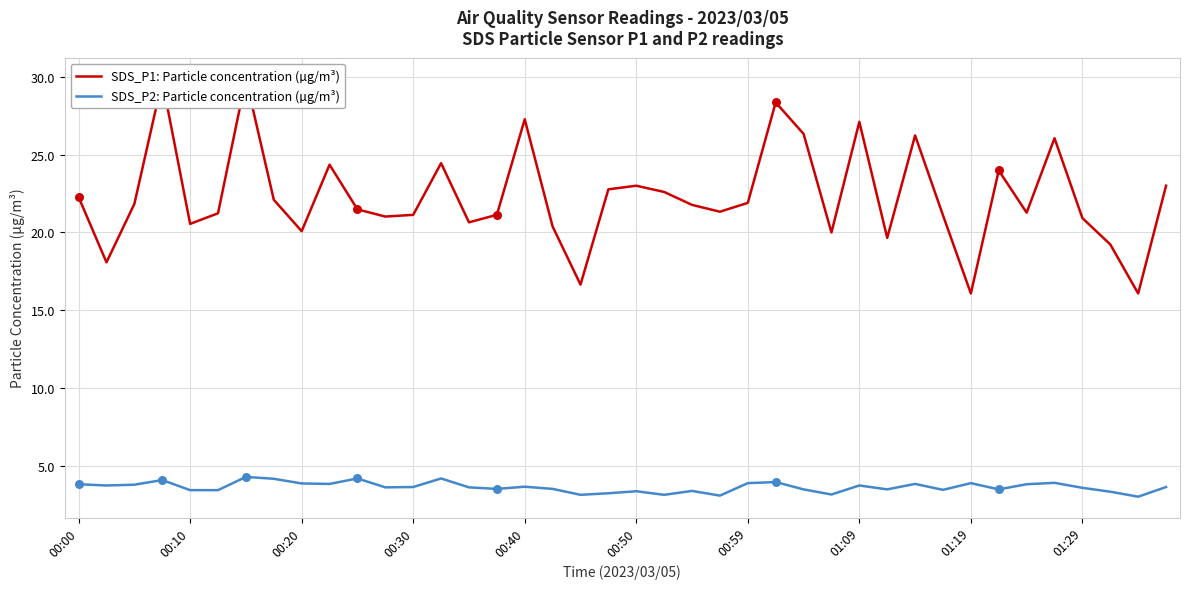

What are all the series names shown in the legend?

SDS_P1: Particle concentration (µg/m³), SDS_P2: Particle concentration (µg/m³)